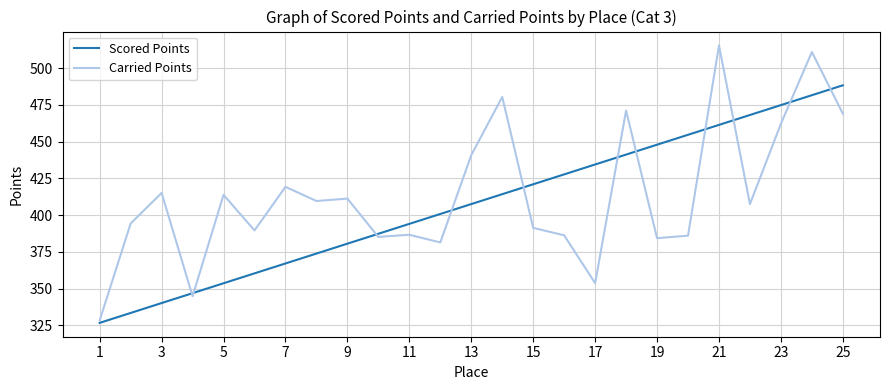

What is the smallest value displayed?

326.6